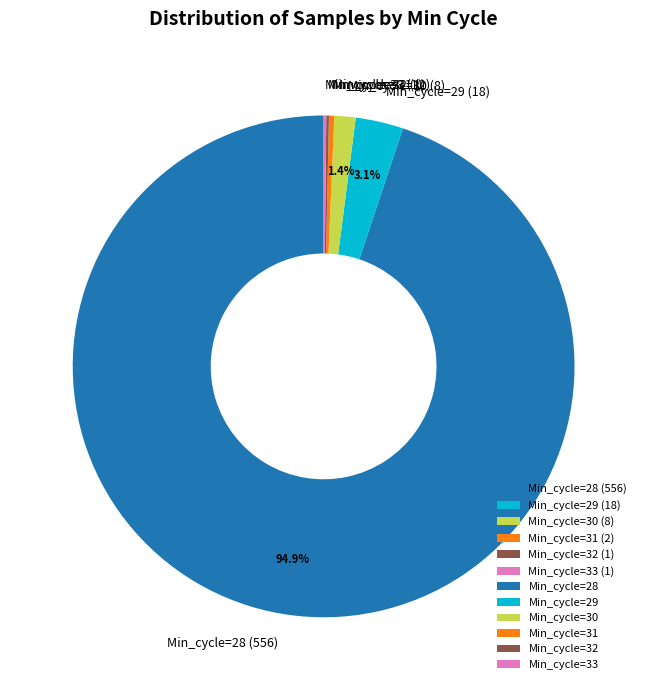

What is the majority slice?

Min_cycle=28